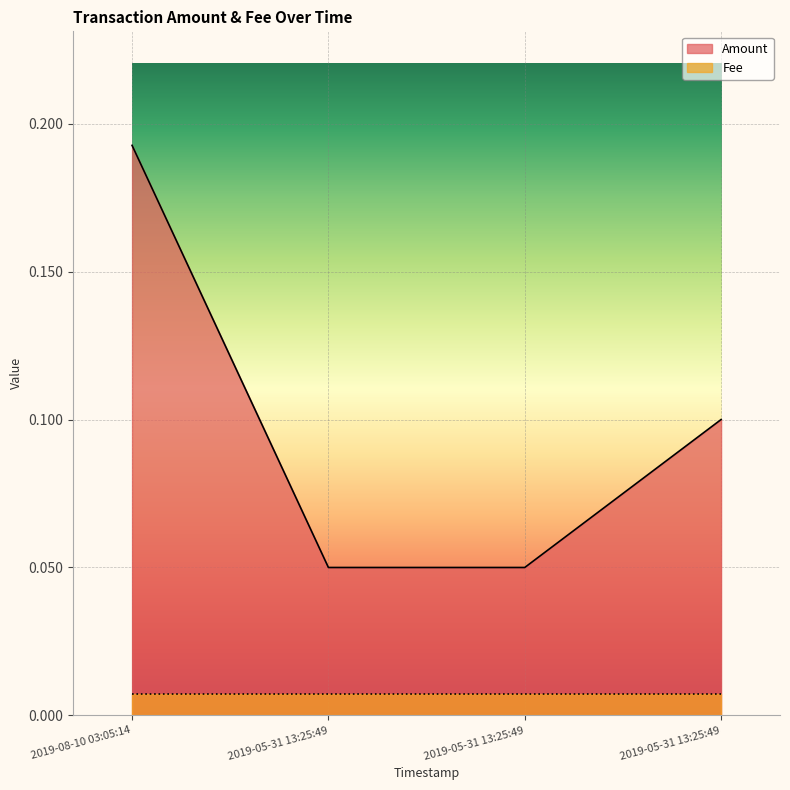

Between 2019-05-31 13:25:49 and 2019-08-10 03:05:14, which is larger?

2019-08-10 03:05:14